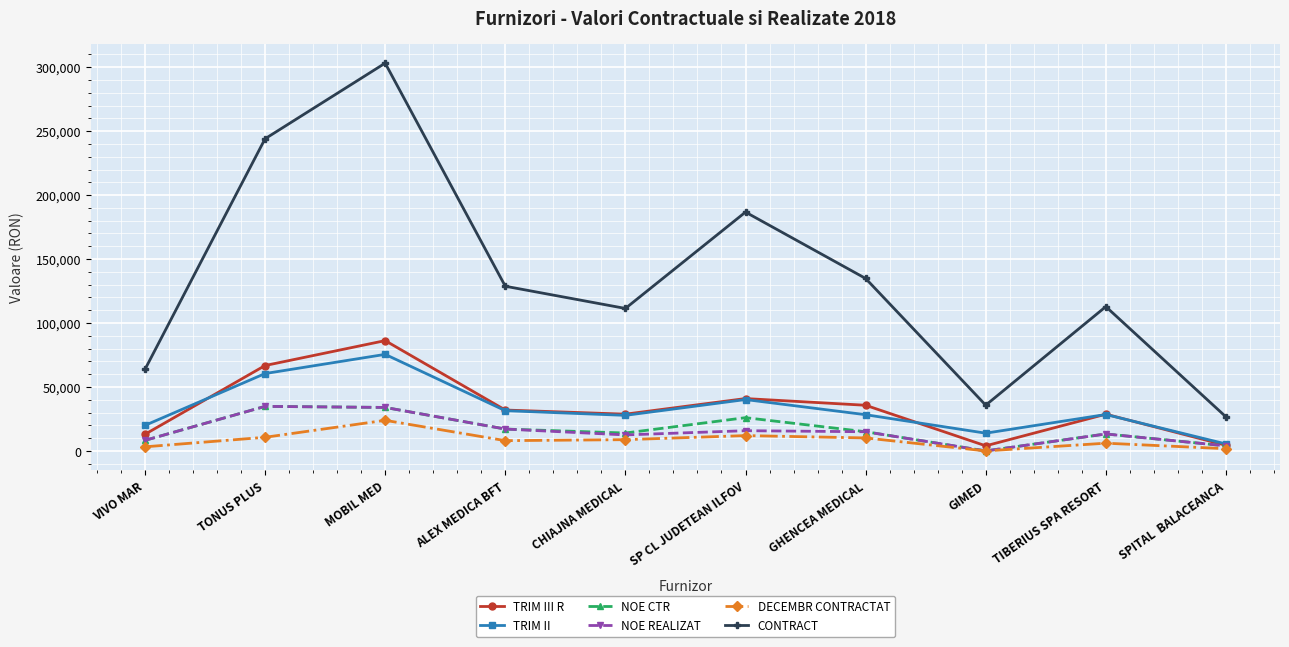

Between VIVO MAR and TIBERIUS SPA RESORT, which series saw the biggest shift?

CONTRACT